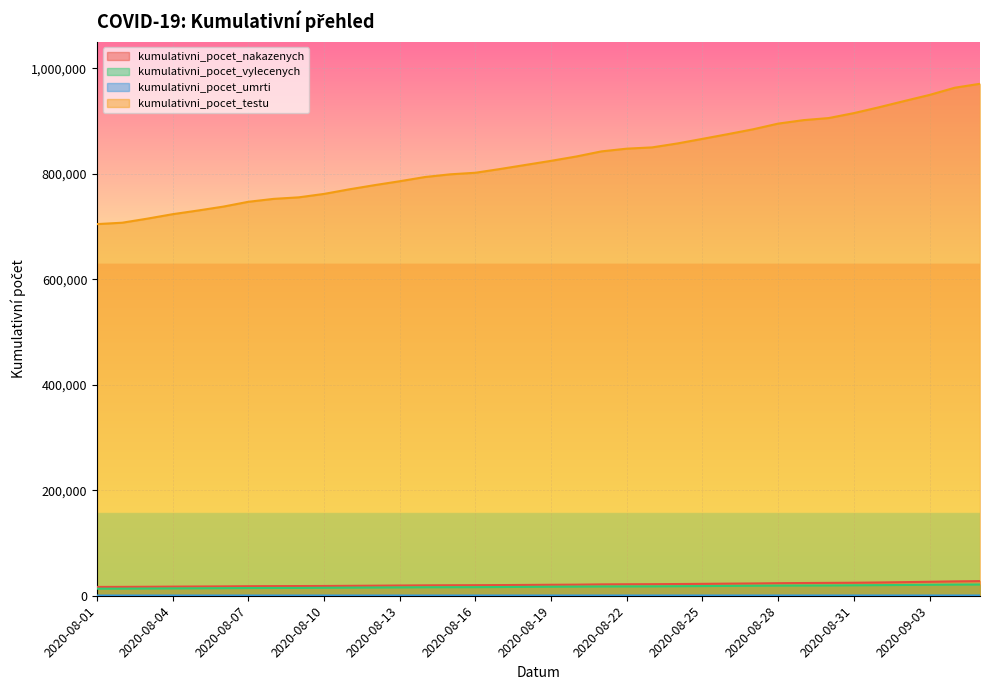

Rank the series by their maximum value, from lowest to highest.

kumulativni_pocet_umrti, kumulativni_pocet_vylecenych, kumulativni_pocet_nakazenych, kumulativni_pocet_testu